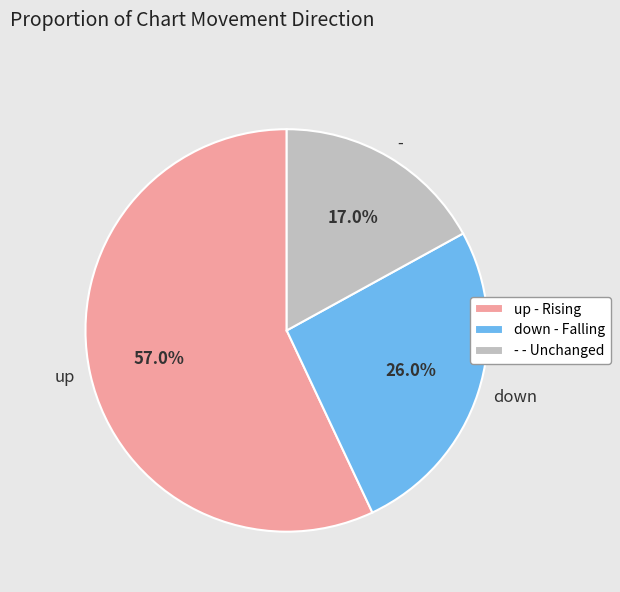

Rank the categories by value from lowest to highest.

-, down, up